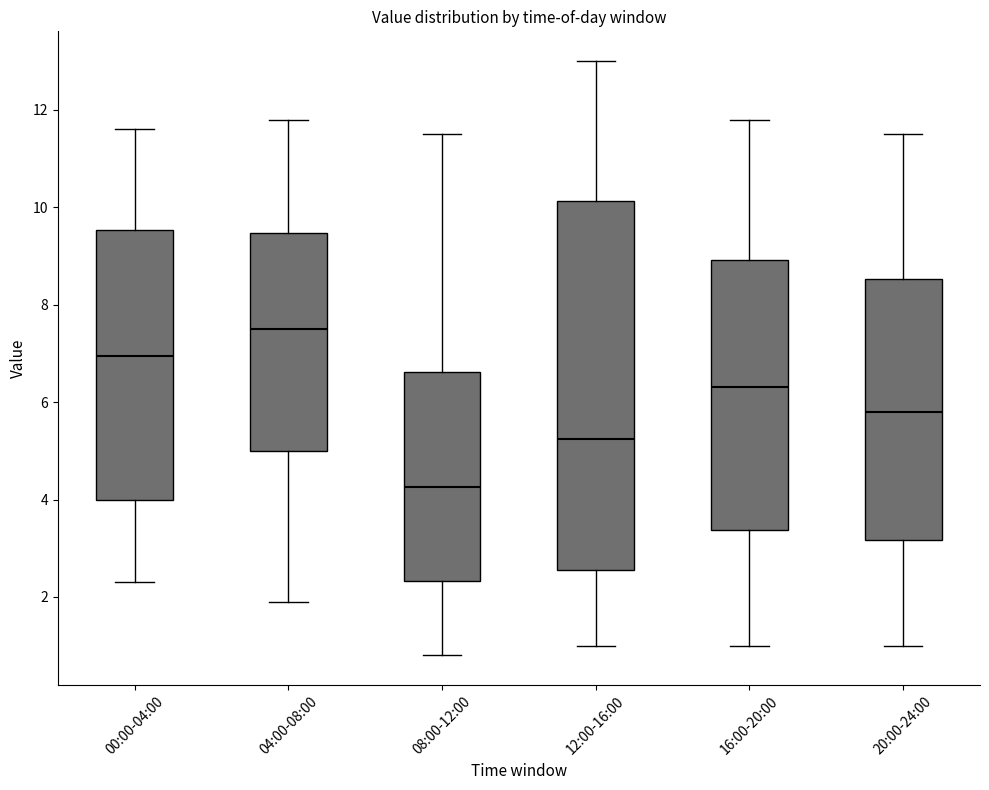

Comparing the boxes themselves (not the whiskers), which one is the tallest?

12:00-16:00